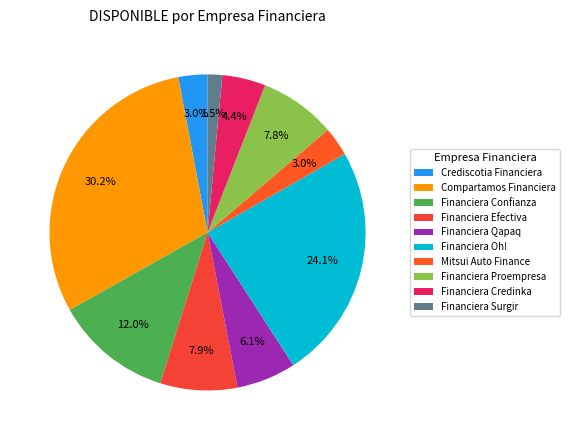

Is there any slice that represents more than half of the pie?

No